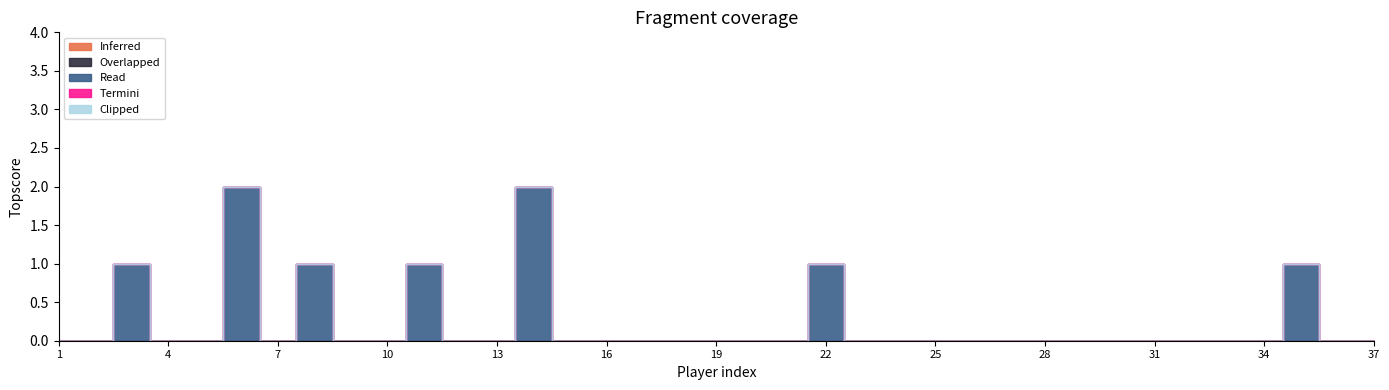

Reading right to left, extract all data points from this chart.

Inferred: 0	0	0	0	0	0	0	0	0	0	0	0	0	0	0	0	0	0	0	0	0	0	0	0	0	0	0	0	0	0	0	0	0	0	0	0	0
Overlapped: 0	0	0	0	0	0	0	0	0	0	0	0	0	0	0	0	0	0	0	0	0	0	0	0	0	0	0	0	0	0	0	0	0	0	0	0	0
Read: 0	0	1	0	0	0	0	0	0	0	0	0	0	0	0	1	0	0	0	0	0	0	0	2	0	0	1	0	0	1	0	2	0	0	1	0	0
Termini: 0	0	0	0	0	0	0	0	0	0	0	0	0	0	0	0	0	0	0	0	0	0	0	0	0	0	0	0	0	0	0	0	0	0	0	0	0
Clipped: 0	0	0	0	0	0	0	0	0	0	0	0	0	0	0	0	0	0	0	0	0	0	0	0	0	0	0	0	0	0	0	0	0	0	0	0	0